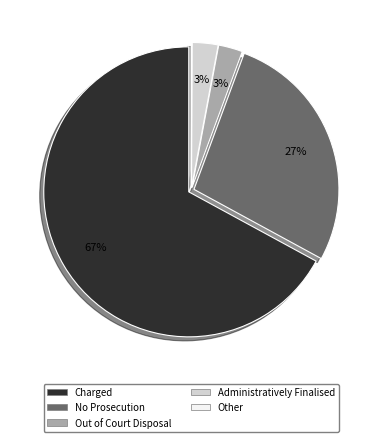

Does any single category account for the majority?

Yes